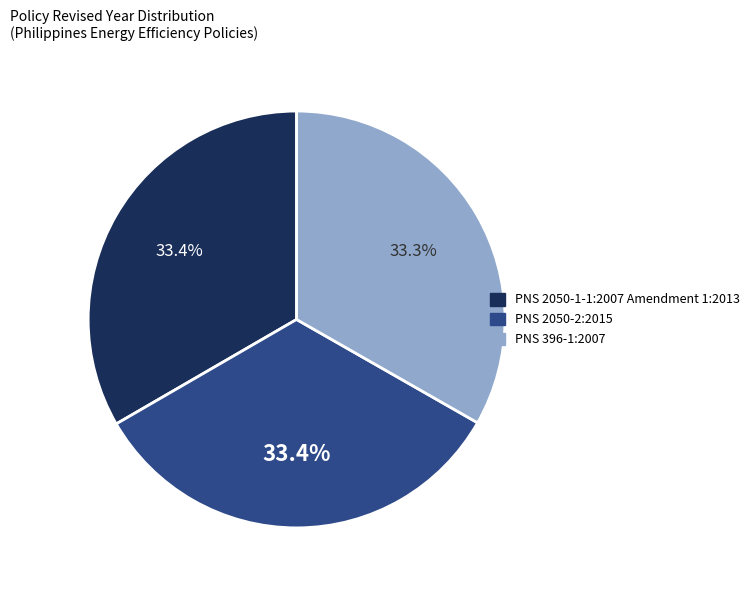

Does PNS 396-1:2007 represent more than half of the total?

No